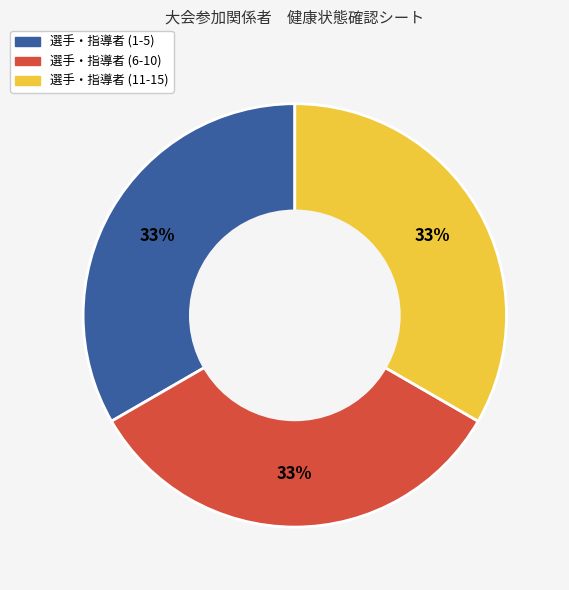

Does any single category account for the majority?

No